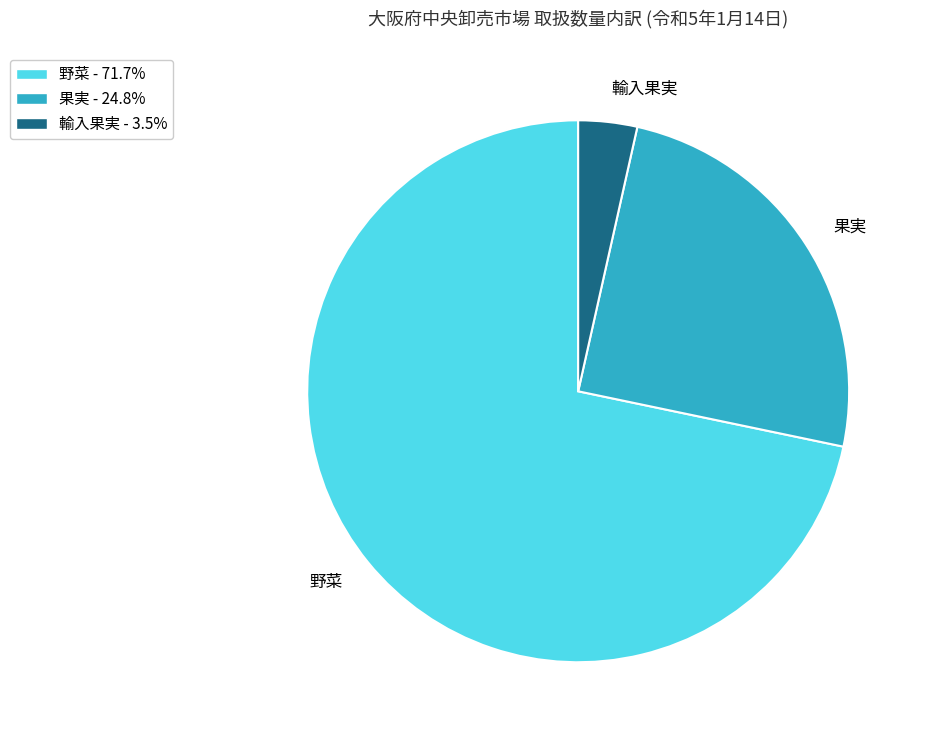

Approximately how many times larger is the value at 果実 compared to 輸入果実?

7.1